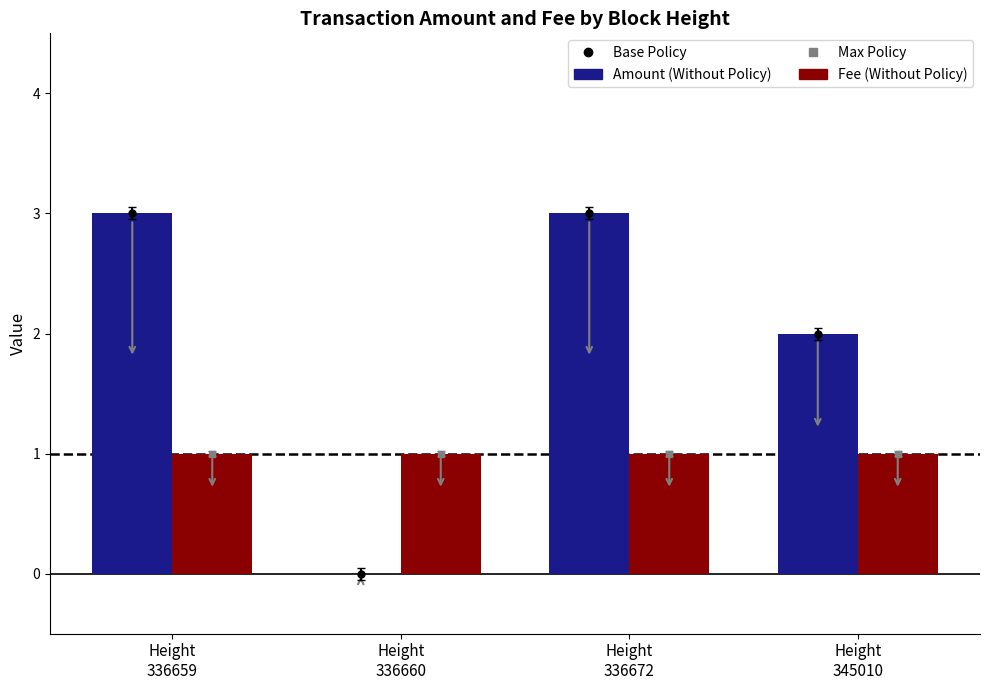

The Fee series shows 1.4 at Height
336659. True or false?

False